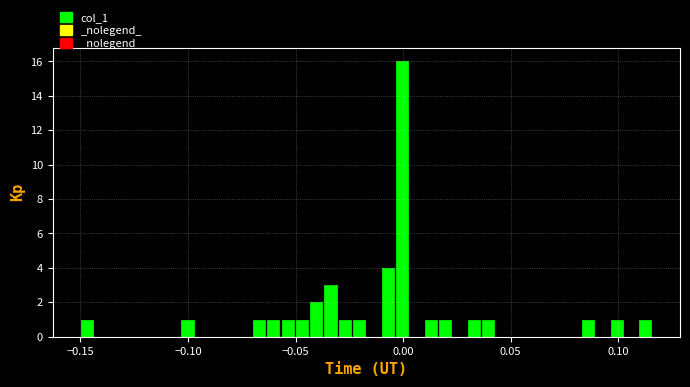

Around what value on the x-axis is the tallest bar? Give the approximate position of its centre, as read against the axis.

0.000